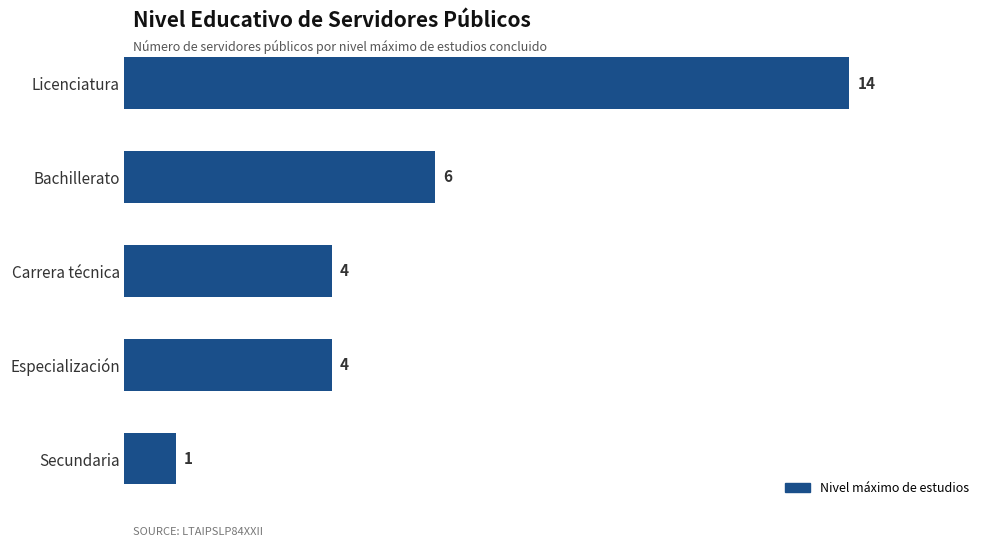

How many values are between 4 and 6?

3